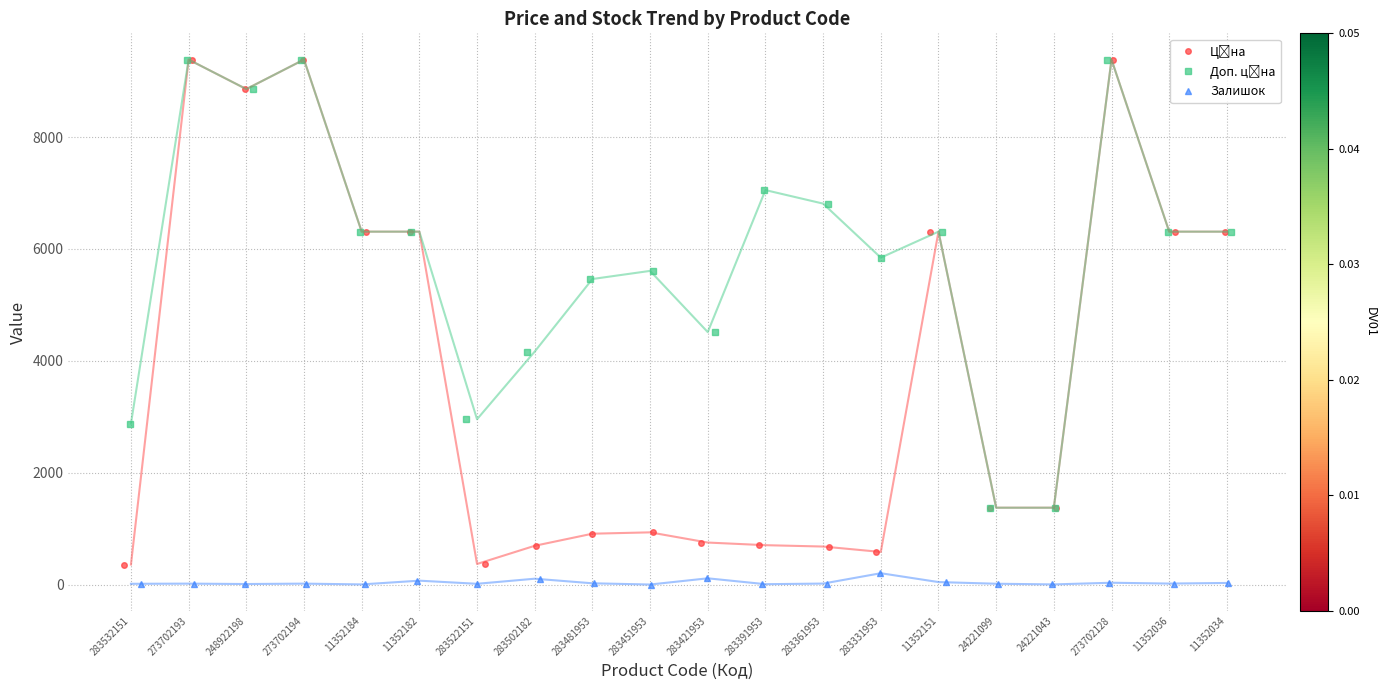

Where is Залишок nearest to the value 103?

283502182